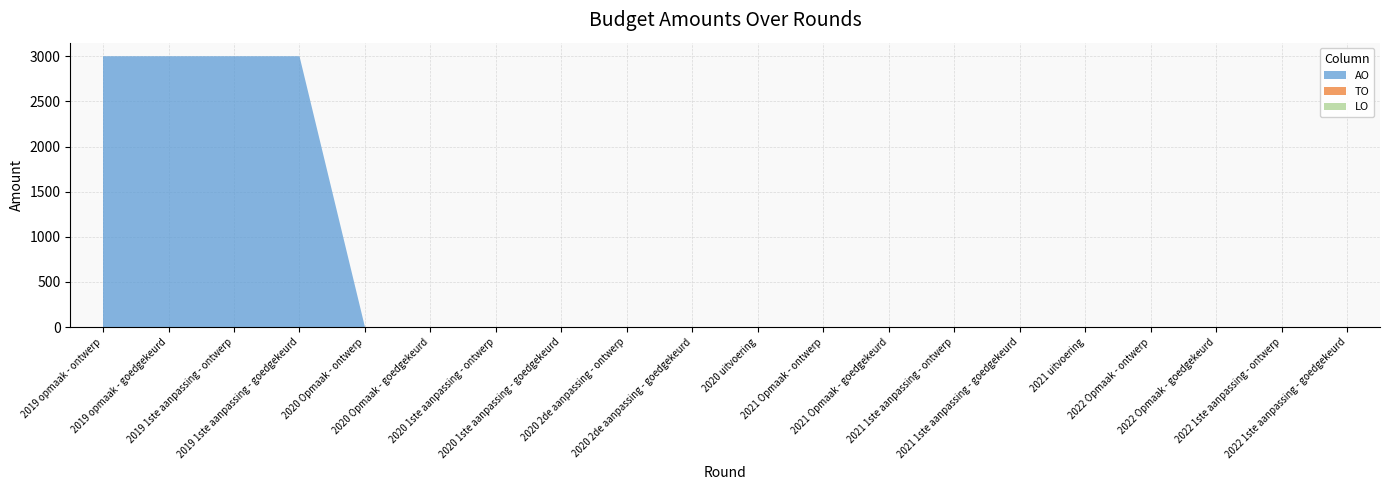

Reading right to left, extract all data points from this chart.

AO: 0	0	0	0	0	0	0	0	0	0	0	0	0	0	0	0	3000	3000	3000	3000
TO: 0	0	0	0	0	0	0	0	0	0	0	0	0	0	0	0	0	0	0	0
LO: 0	0	0	0	0	0	0	0	0	0	0	0	0	0	0	0	0	0	0	0